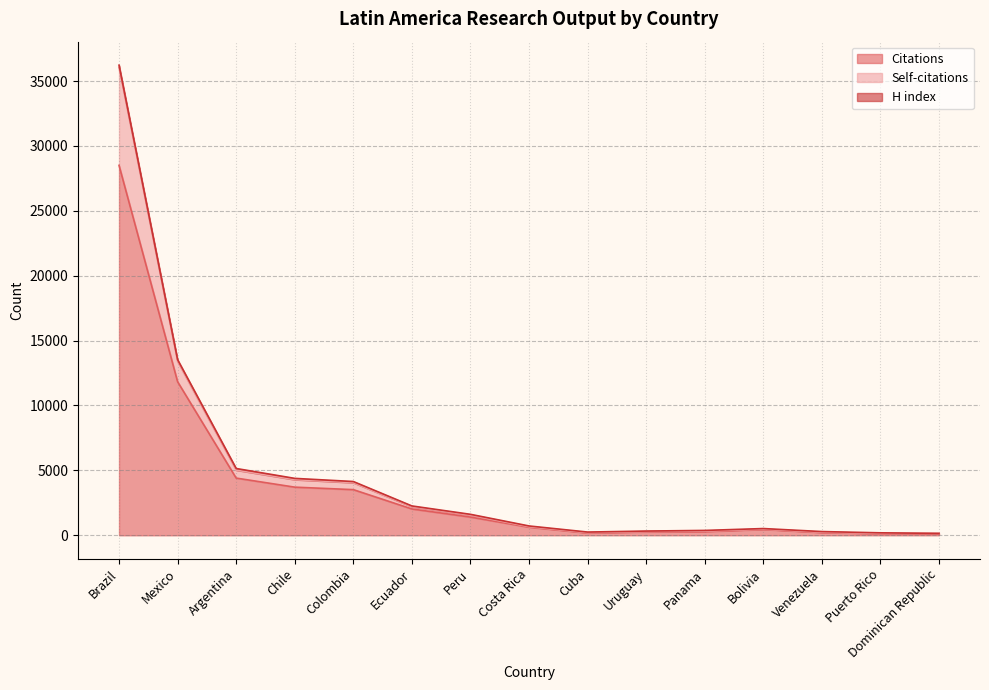

Is the value of Citations at Venezuela greater than the value of Self-citations at Ecuador?

No